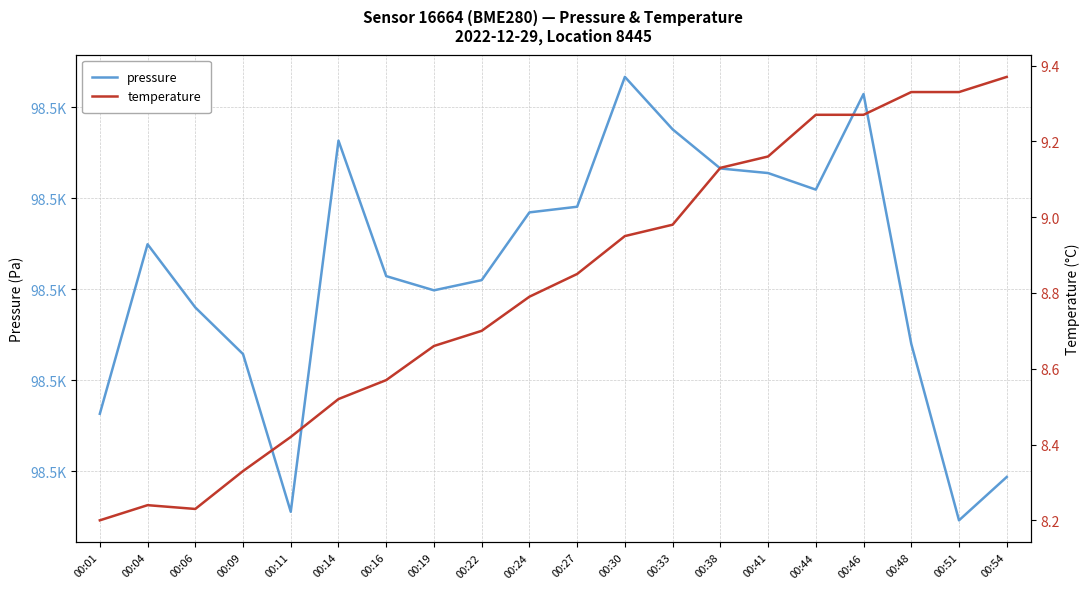

True or false: pressure has a value of 98462.0 at 00:48.

True